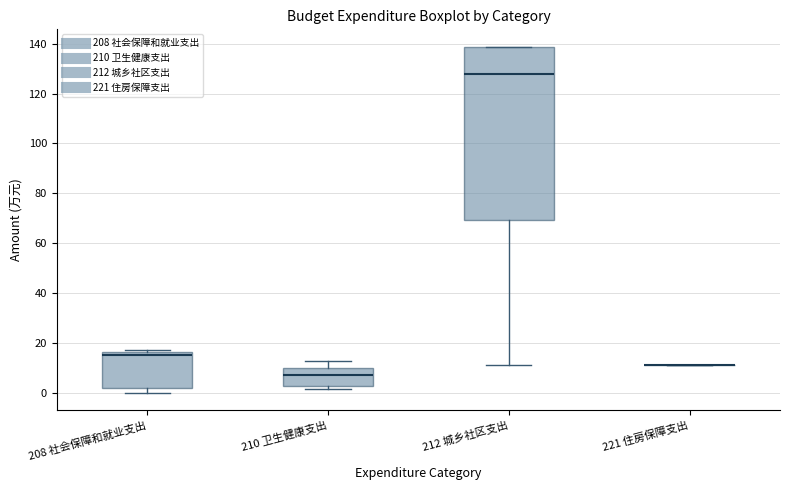

Reading left to right, read every box against the y-axis: the position of its median line, the range the box covers, and the ends of its whiskers. The values are not printed on the chart, so give them approximately, as read against the axis.

208 社会保障和就业支出: median 16 (just below the box's upper edge), box 2 to 16, whiskers 0 to 18
210 卫生健康支出: median 8, box 2 to 10, whiskers 2 (just below the box's lower edge) to 12
212 城乡社区支出: median 128, box 70 to 138, whiskers 12 to 138
221 住房保障支出: box collapsed to a line at 12, whiskers 12 to 12